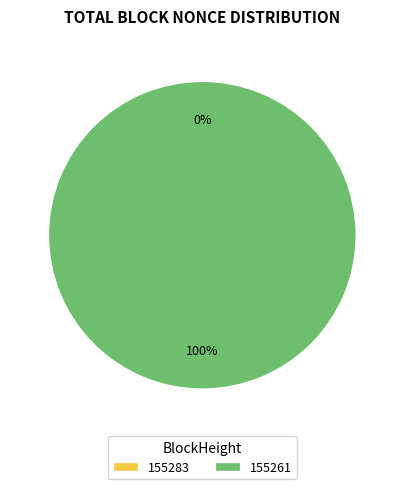

Between 155283 and 155261, which is larger?

155261